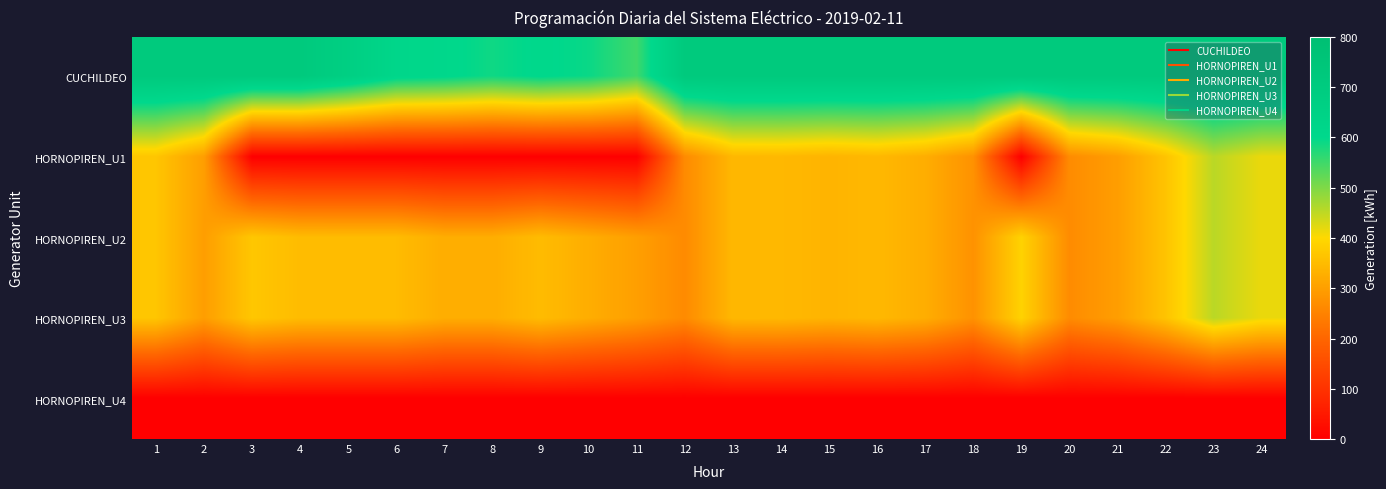

Rank the series by their maximum value, from highest to lowest.

CUCHILDEO, HORNOPIREN_U1, HORNOPIREN_U2, HORNOPIREN_U3, HORNOPIREN_U4